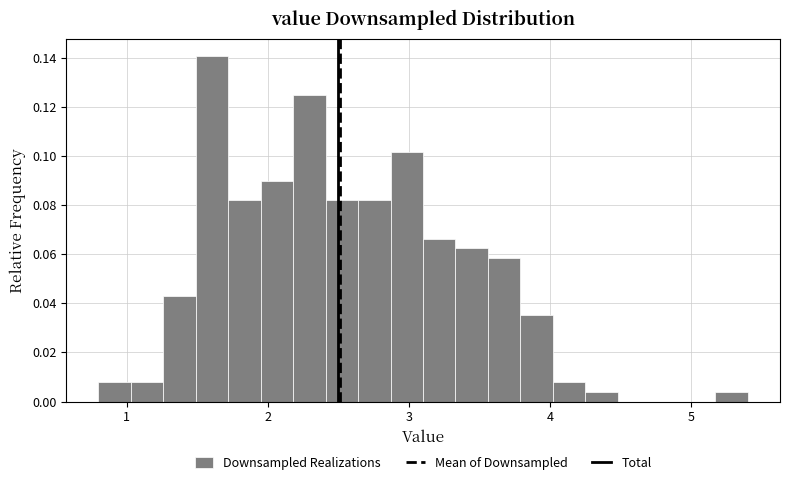

Around what value on the x-axis is the tallest bar? Give the approximate position of its centre, as read against the axis.

1.6